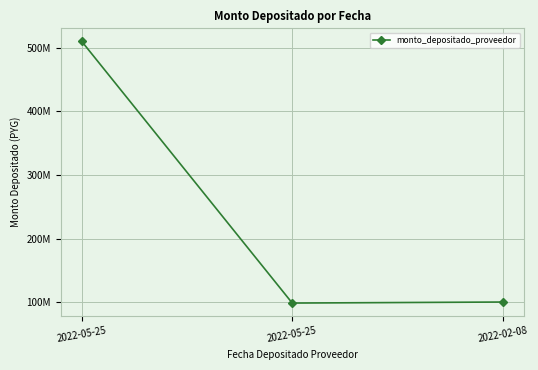

At which category does the chart reach its peak across all series?

2022-05-25